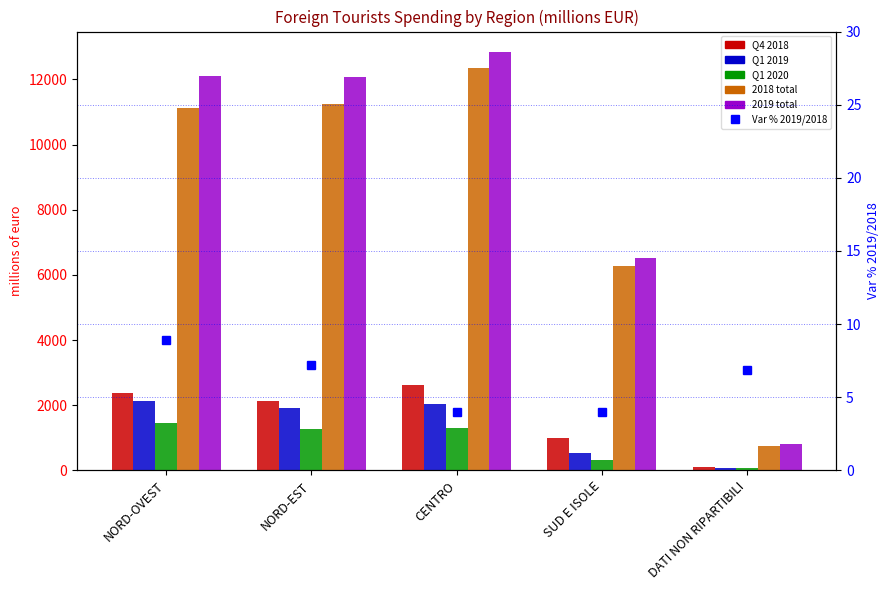

What is the maximum value for 2019 total?

12827.7